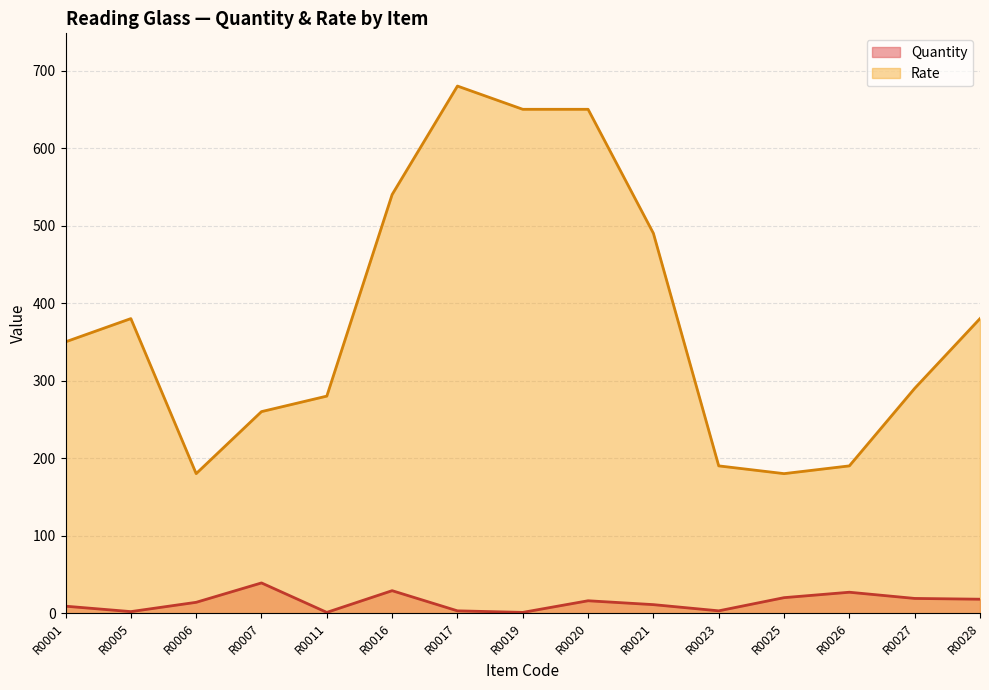

True or false: Rate has a value of 793 at R0021.

False